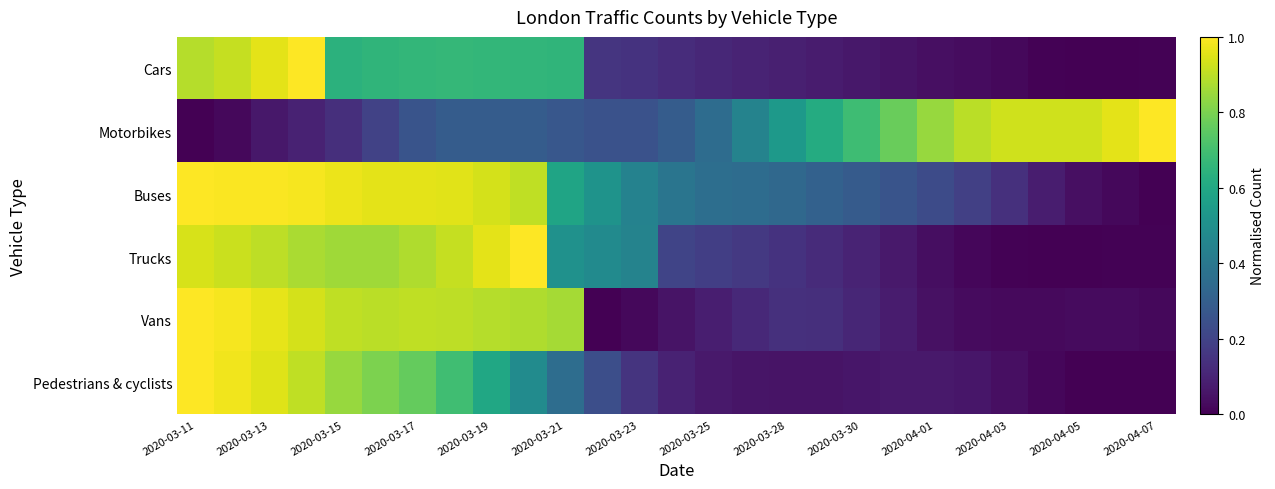

Reading left to right, extract all data points from this chart.

Cars: 0.9	0.9	1.0	1.0	0.6	0.7	0.7	0.7	0.7	0.7	0.7	0.2	0.1	0.1	0.1	0.1	0.1	0.1	0.1	0.1	0.0	0.0	0.0	0.0	0.0	0.0	0.0
Motorbikes: 0.0	0.0	0.1	0.1	0.1	0.2	0.3	0.3	0.3	0.3	0.3	0.2	0.2	0.3	0.4	0.4	0.5	0.6	0.7	0.8	0.8	0.9	0.9	0.9	0.9	1.0	1.0
Buses: 1.0	1.0	1.0	1.0	1.0	1.0	1.0	1.0	0.9	0.9	0.6	0.5	0.4	0.4	0.4	0.4	0.3	0.3	0.3	0.3	0.2	0.2	0.1	0.1	0.0	0.0	0.0
Trucks: 0.9	0.9	0.9	0.9	0.9	0.9	0.9	0.9	1.0	1.0	0.5	0.5	0.4	0.2	0.2	0.2	0.1	0.1	0.1	0.1	0.0	0.0	0.0	0.0	0.0	0.0	0.0
Vans: 1.0	1.0	1.0	0.9	0.9	0.9	0.9	0.9	0.9	0.9	0.9	0.0	0.0	0.1	0.1	0.1	0.1	0.1	0.1	0.1	0.0	0.0	0.0	0.0	0.0	0.0	0.0
Pedestrians & cyclists: 1.0	1.0	1.0	0.9	0.8	0.8	0.8	0.7	0.6	0.5	0.4	0.2	0.2	0.1	0.1	0.1	0.1	0.1	0.1	0.1	0.1	0.1	0.0	0.0	0.0	0.0	0.0